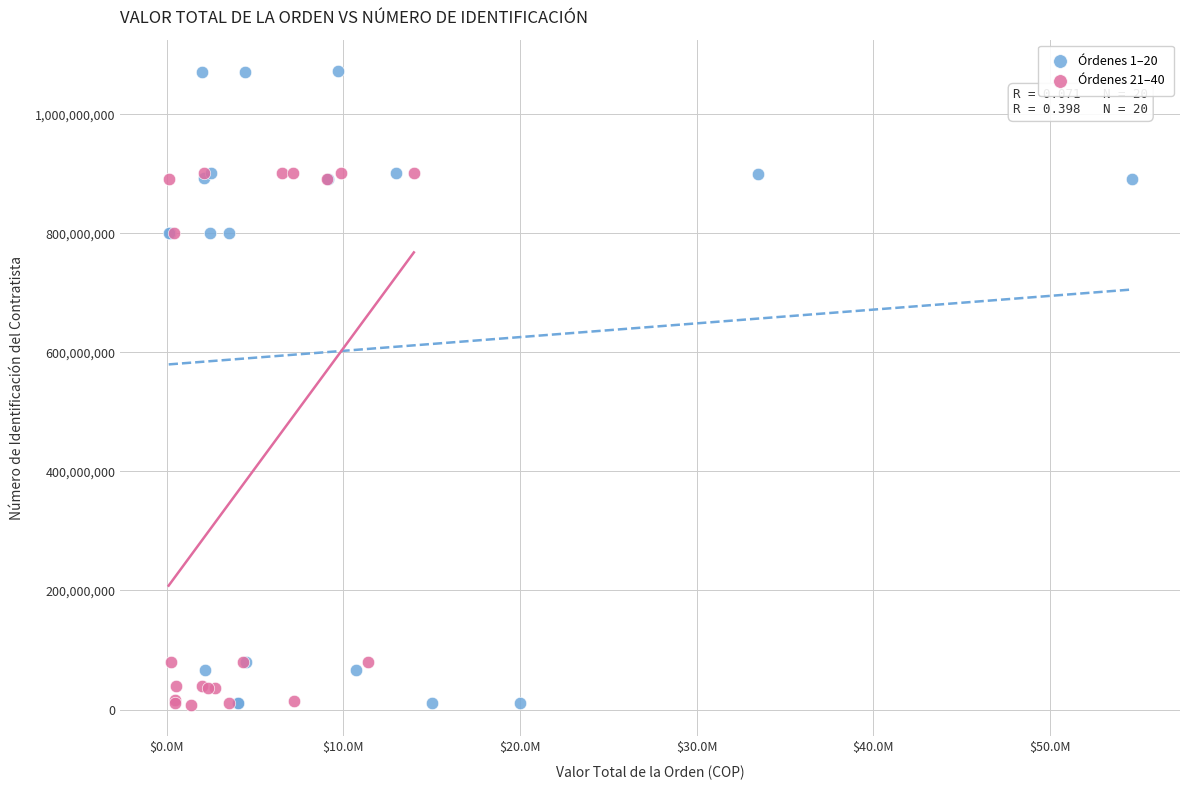

Which series contains the highest Y value?

Órdenes 1–20